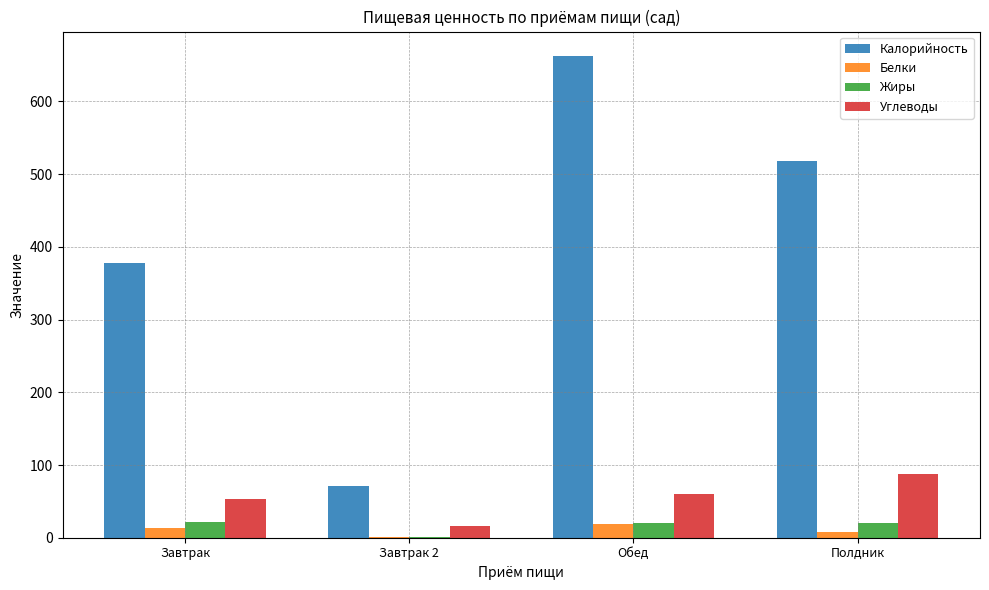

Which series changed the most between Обед and Полдник?

Калорийность